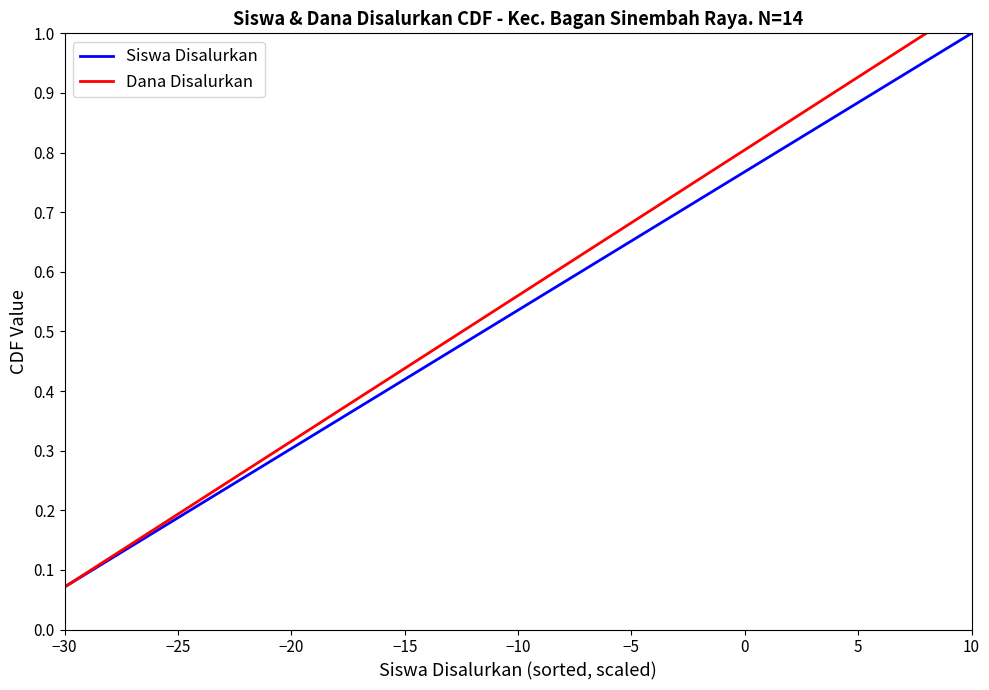

Where is Siswa Disalurkan nearest to the value 0?

−30